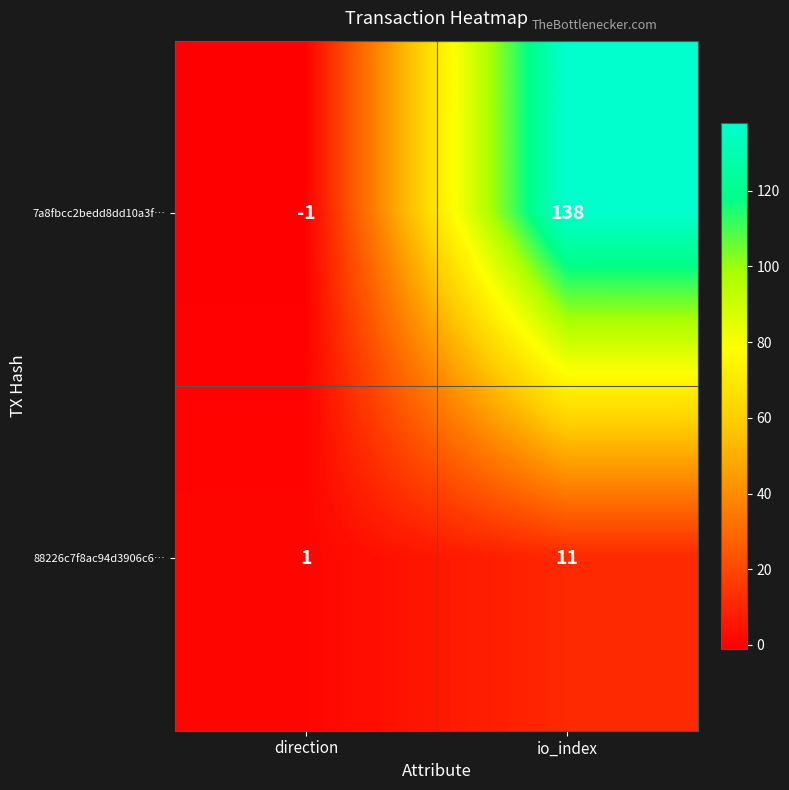

Which series has the widest spread of values?

7a8fbcc2bedd8dd10a3f…